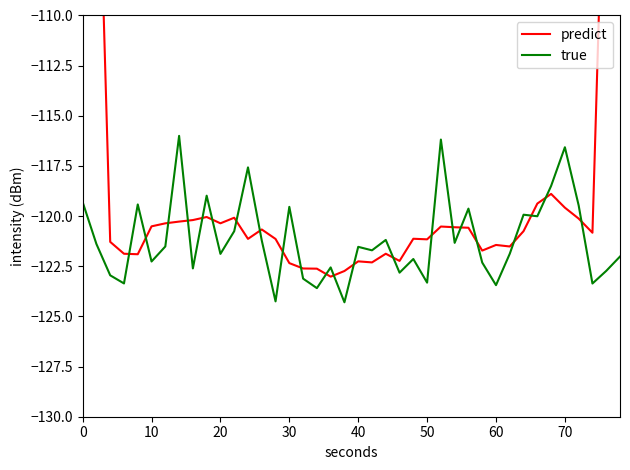

The value of true at 0 is -48.0. True or false?

False